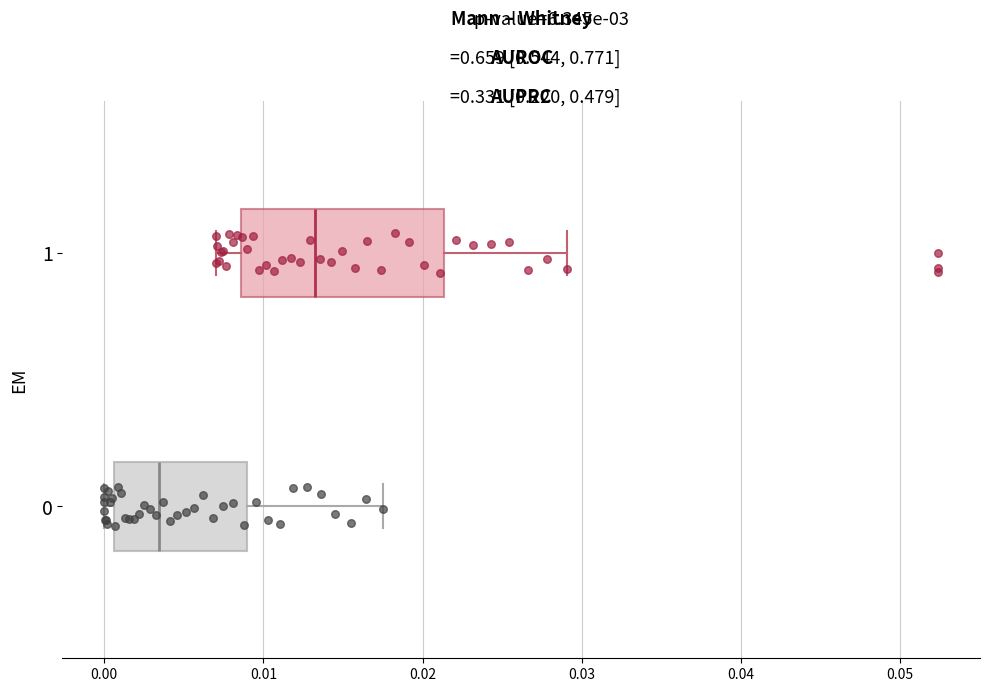

Reading bottom to top, transcribe this box plot: for each box, give where its median line is, the range the box spans, and where its two whiskers end, as read against the x-axis. The values are not printed on the chart, so give them approximately, as read against the axis.

0: median 0.003, box 0.001 to 0.009, whiskers 0.000 to 0.018
1: median 0.013, box 0.009 to 0.021, whiskers 0.007 to 0.029